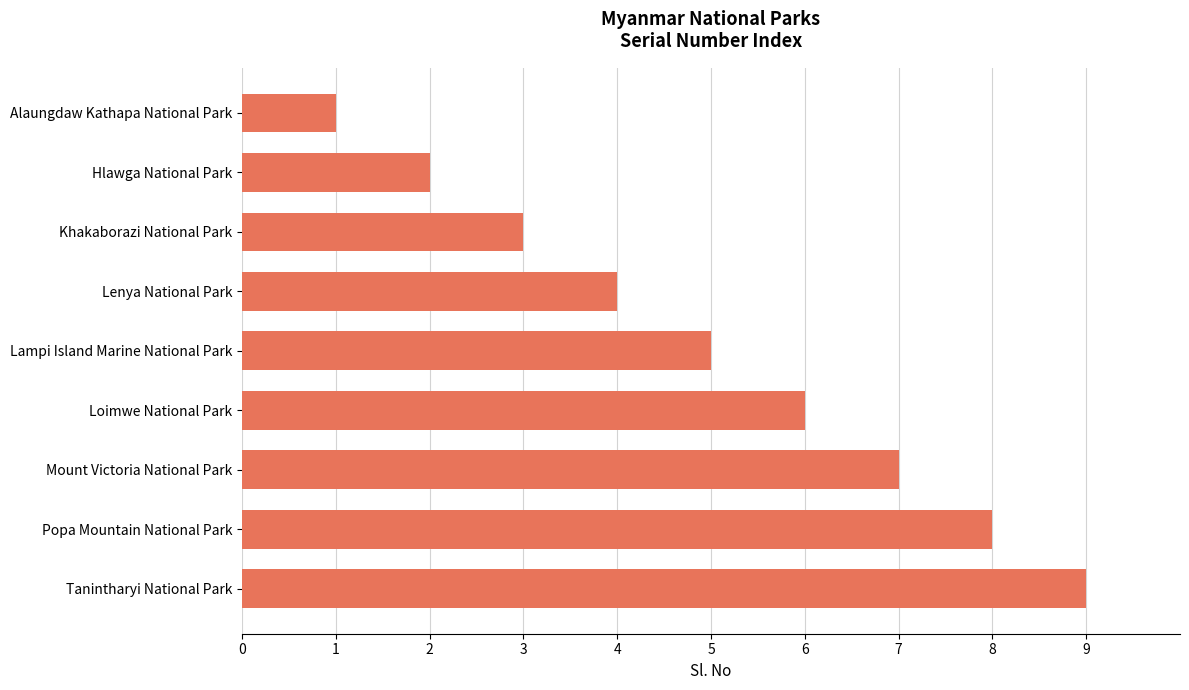

Approximately how many times larger is the value at Khakaborazi National Park compared to Tanintharyi National Park?

0.3